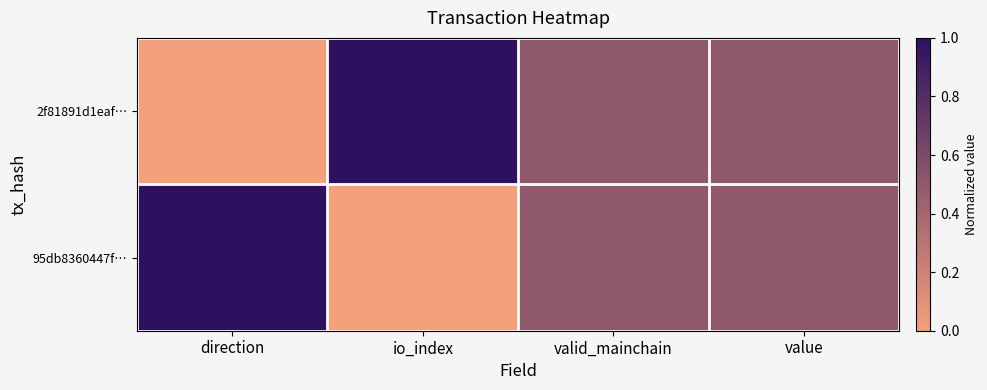

Reading right to left, transcribe all the data shown in this chart.

2f81891d1eaf…: value=0.5	valid_mainchain=0.5	io_index=1.0	direction=0.0
95db8360447f…: value=0.5	valid_mainchain=0.5	io_index=0.0	direction=1.0